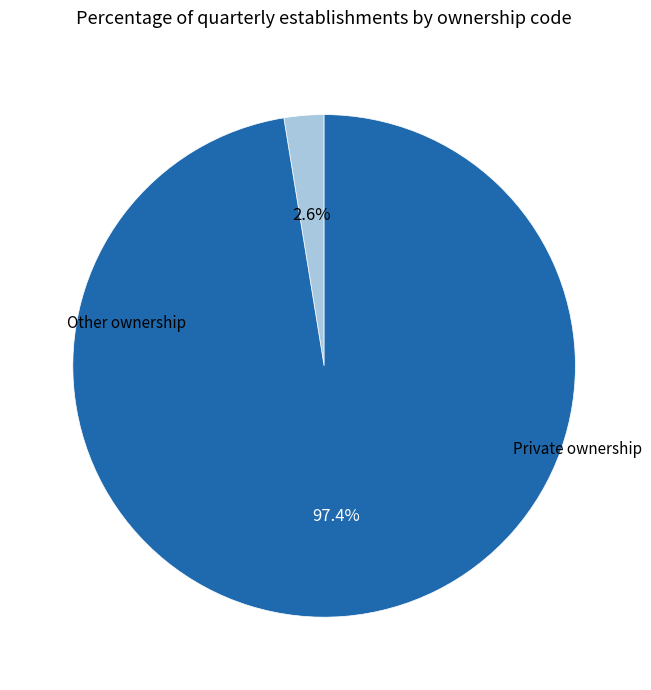

Is there a majority slice in this chart?

Yes